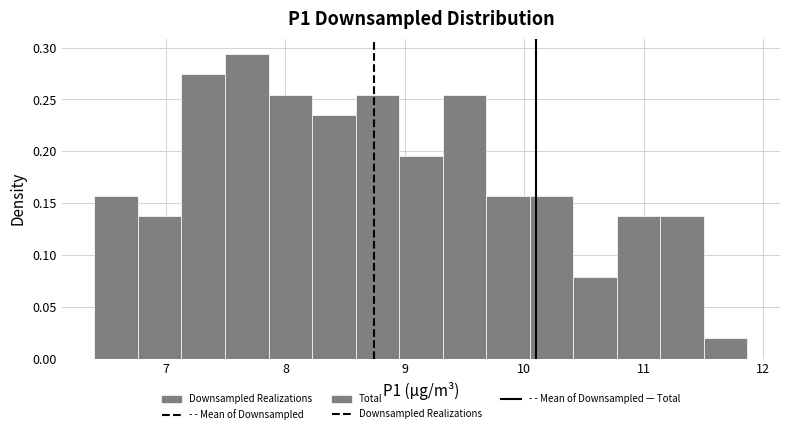

Around what value on the x-axis is the tallest bar? Give the approximate position of its centre, as read against the axis.

7.7